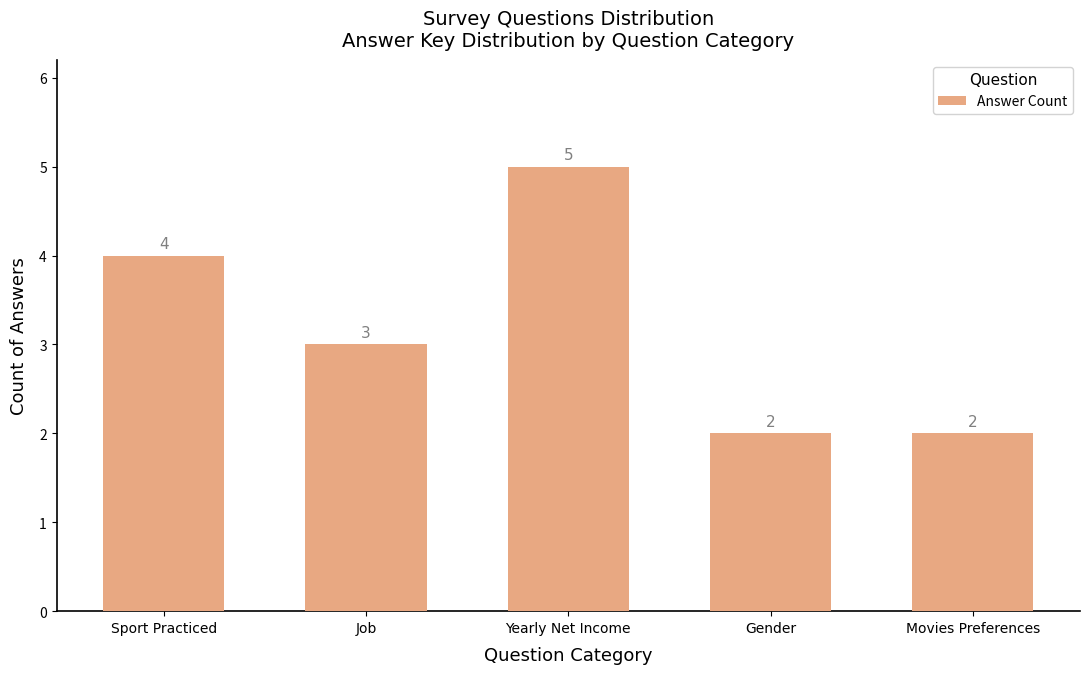

How many bars are there in total?

5